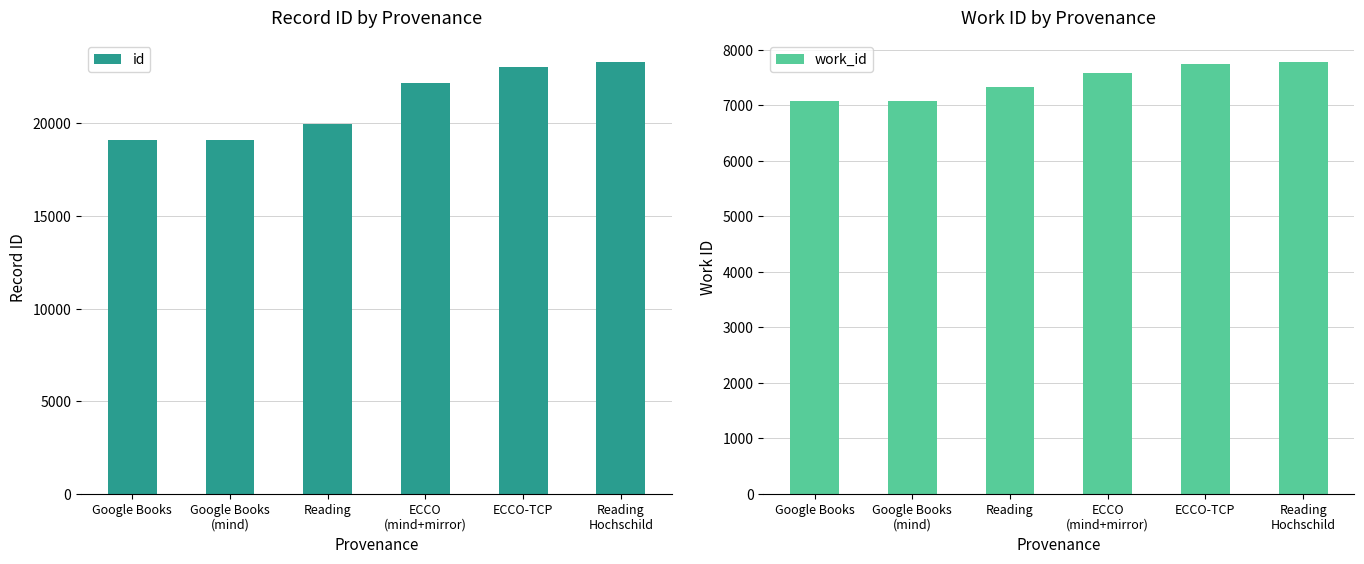

How many values in the work_id series exceed 7585?

2